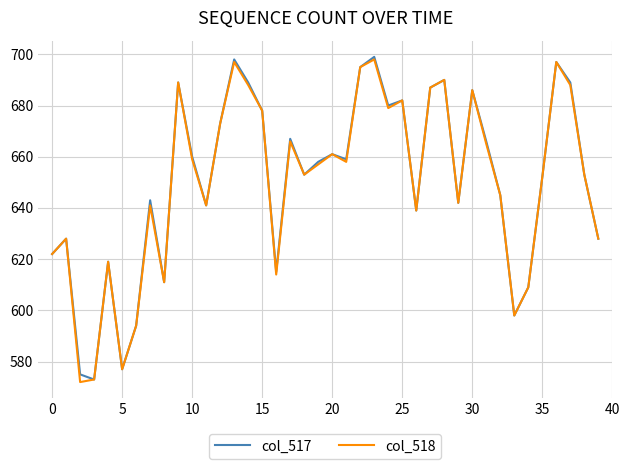

What is the minimum value for col_518?

572